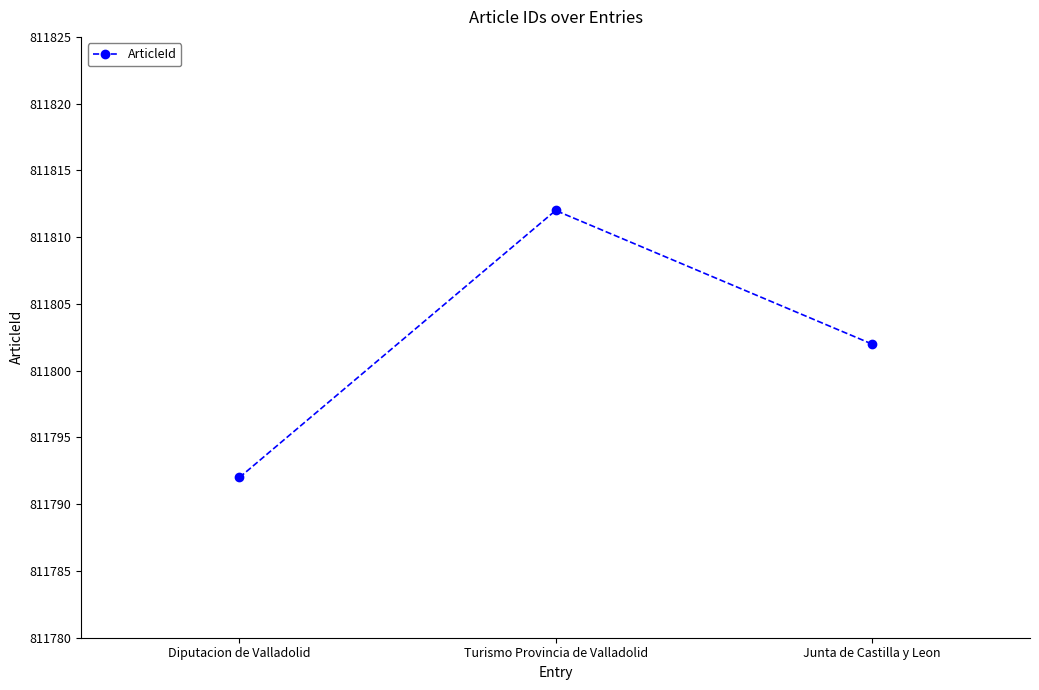

What position from the right is Diputacion de Valladolid?

3